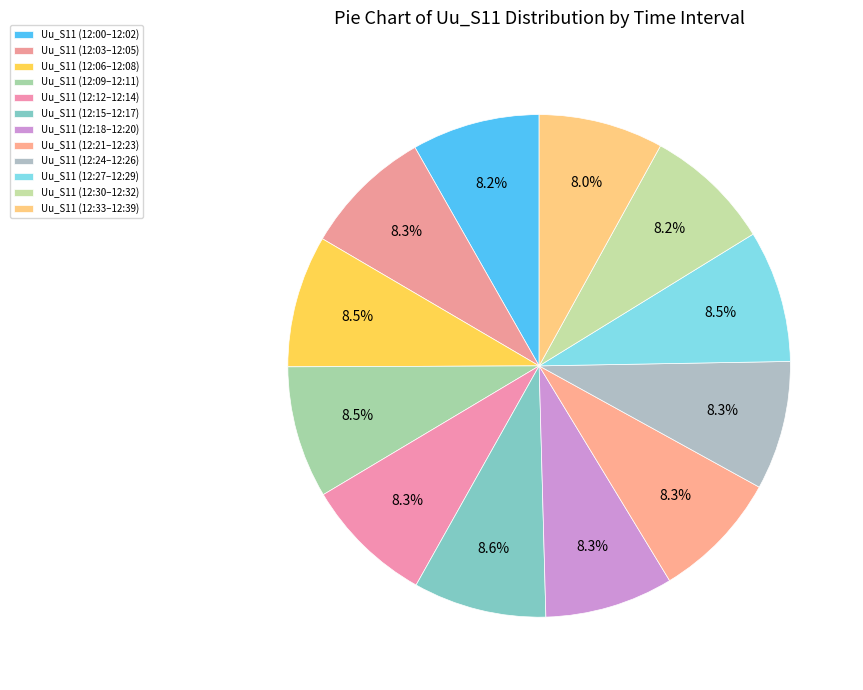

How many segments does this pie chart have?

12